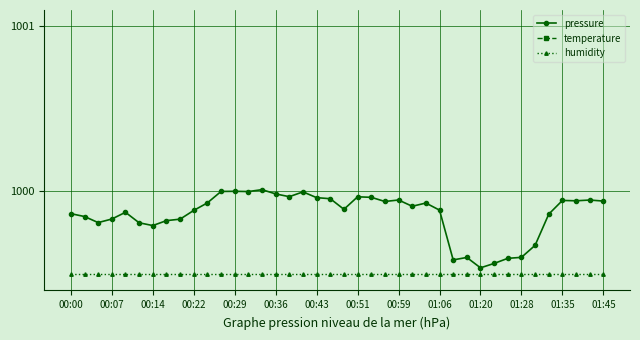

True or false: humidity has a value of 999.5 at 00:59.

True